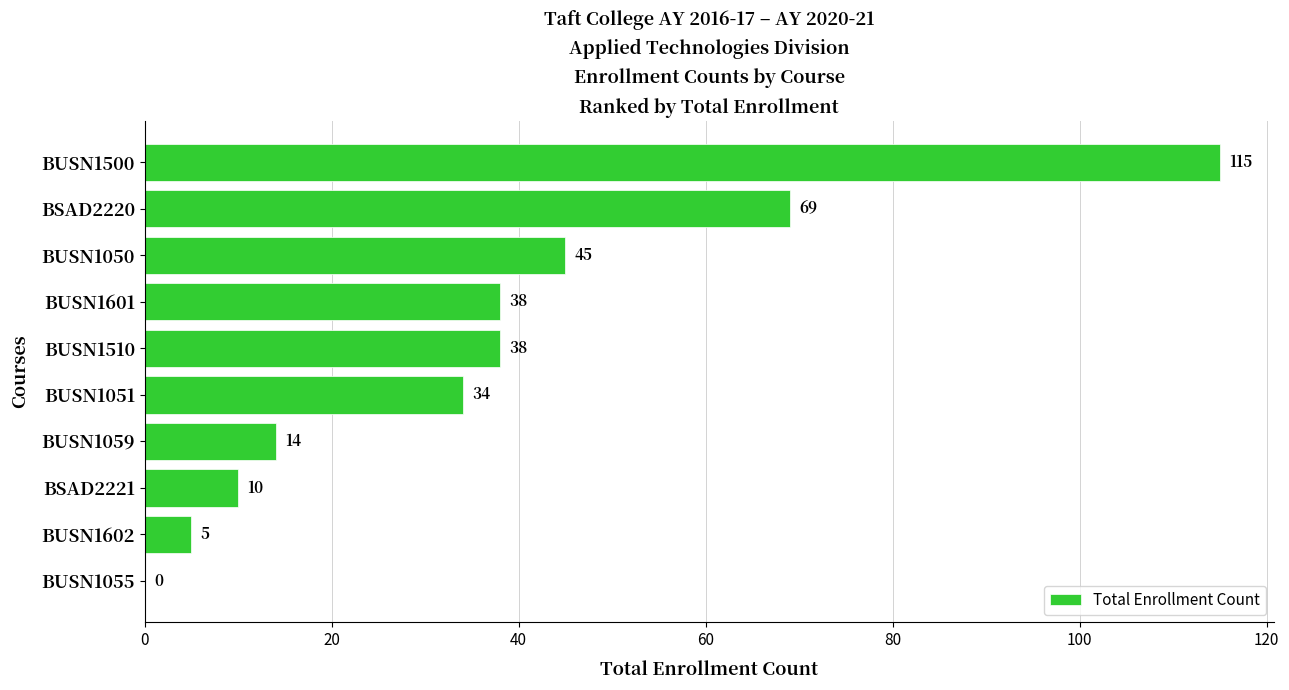

Reading top to bottom, list all the values displayed in this chart.

BUSN1500=115	BSAD2220=69	BUSN1050=45	BUSN1601=38	BUSN1510=38	BUSN1051=34	BUSN1059=14	BSAD2221=10	BUSN1602=5	BUSN1055=0